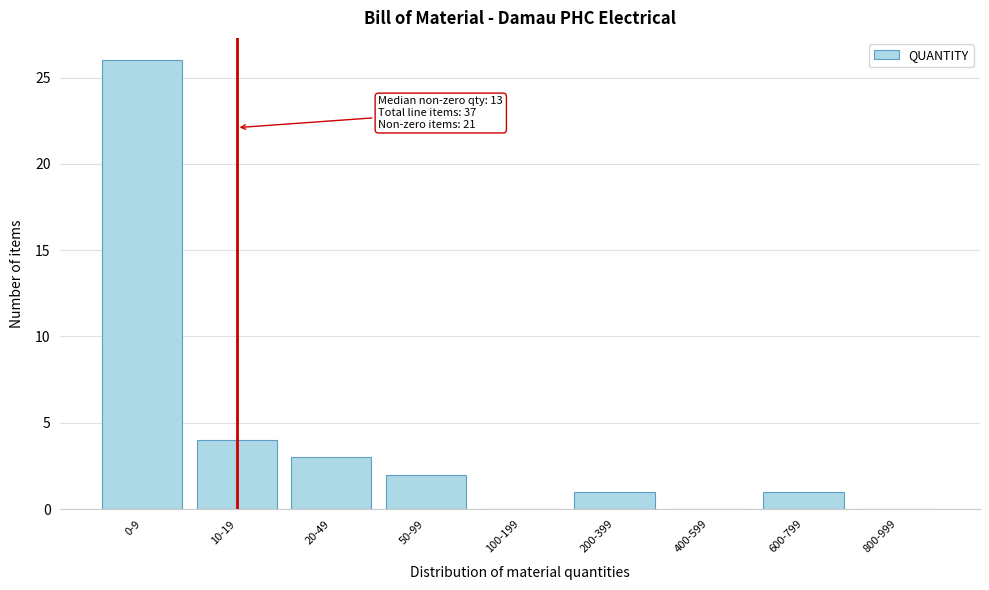

Reading left to right, extract all data points from this chart.

0-9=26	10-19=4	20-49=3	50-99=2	100-199=0	200-399=1	400-599=0	600-799=1	800-999=0